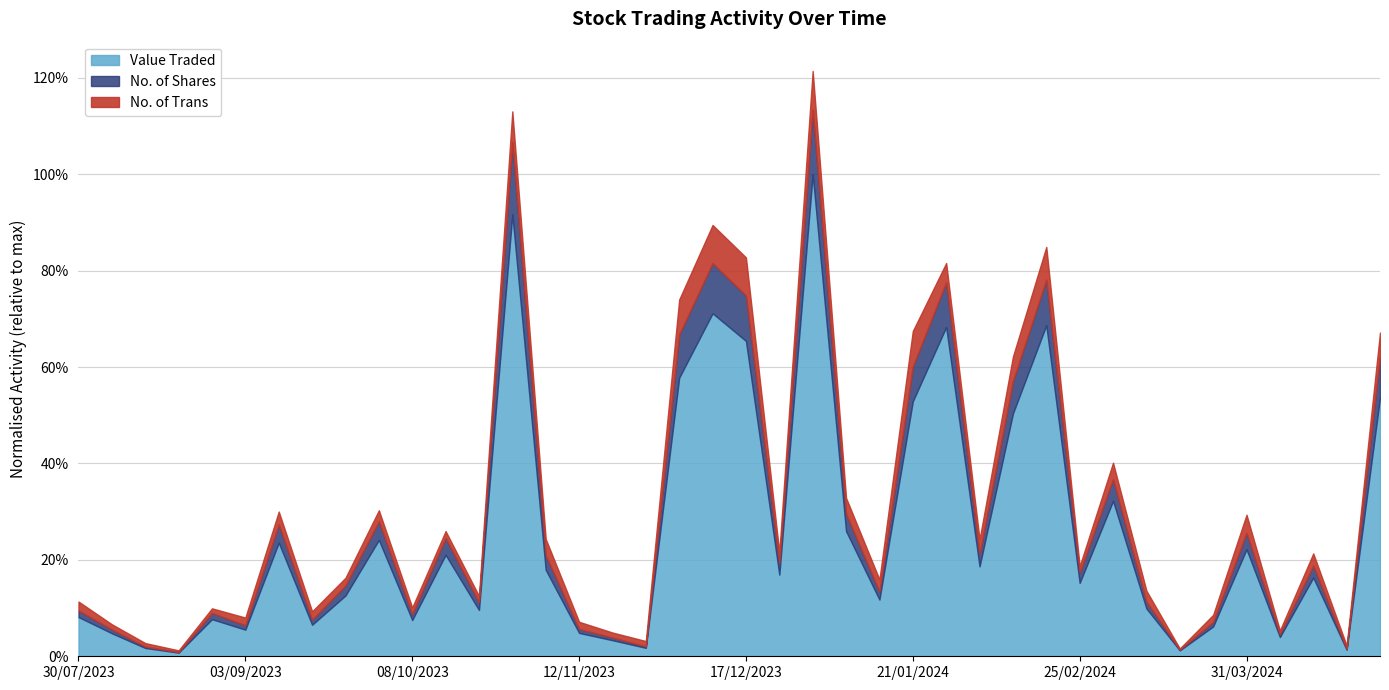

Is the value of No. of Shares at 20/08/2023 greater than the value of No. of Trans at 06/08/2023?

Yes